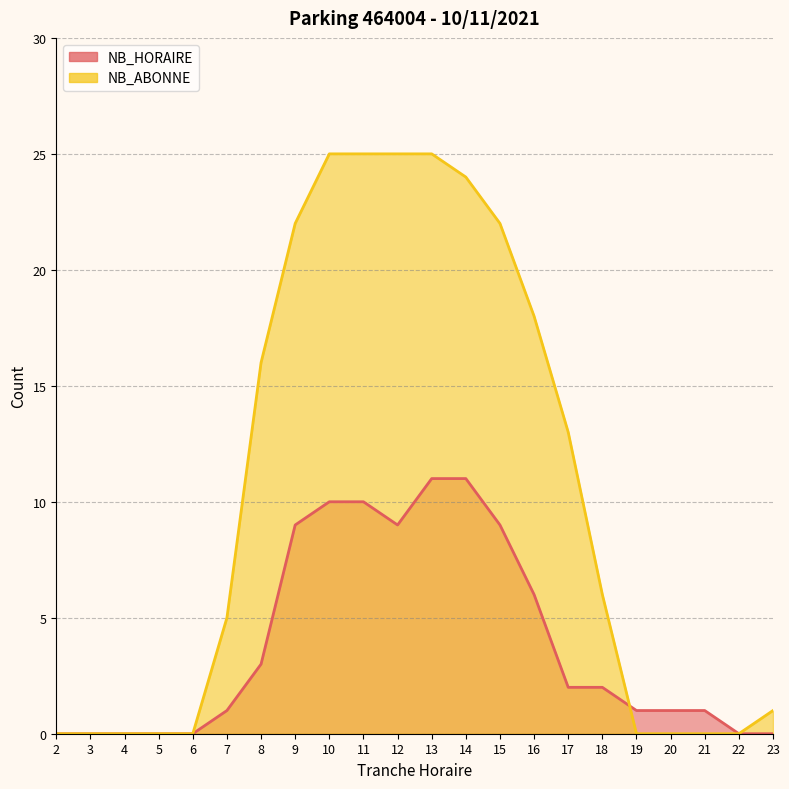

Where do NB_ABONNE and NB_HORAIRE first cross each other?

18 and 19